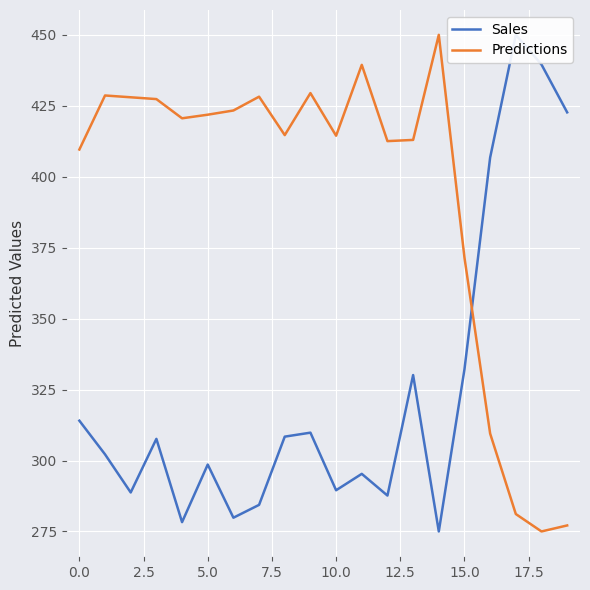

True or false: Predictions has a value of 615.9 at 10.0.

False